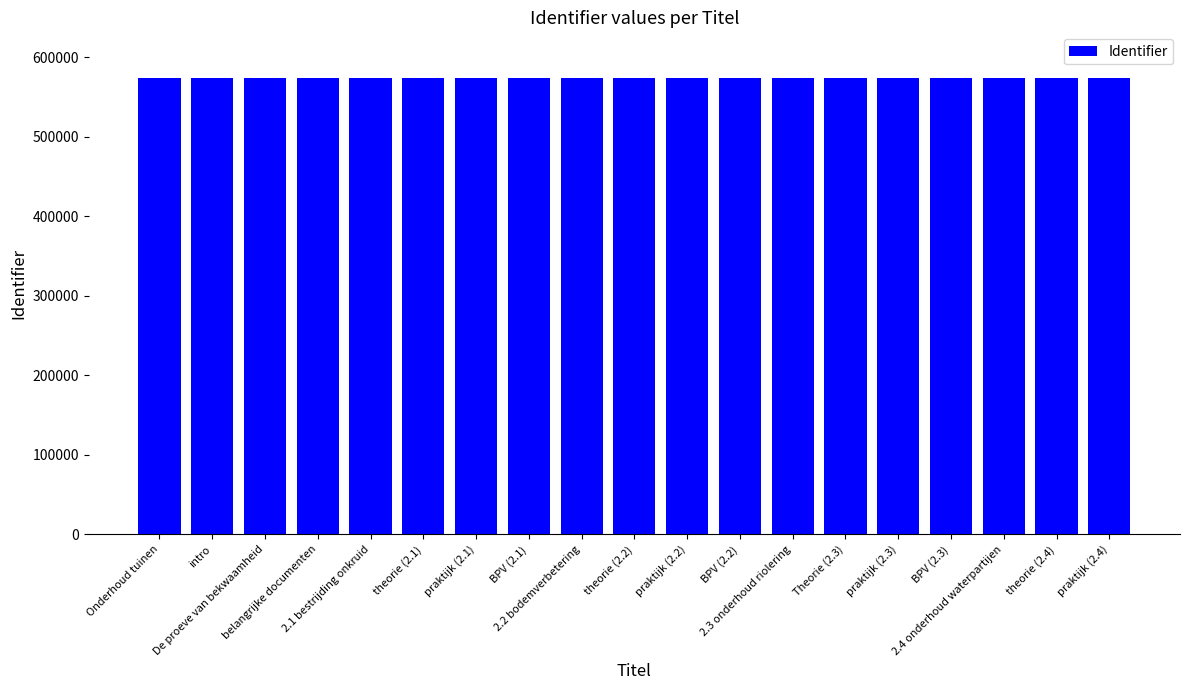

What is the average value?

573669